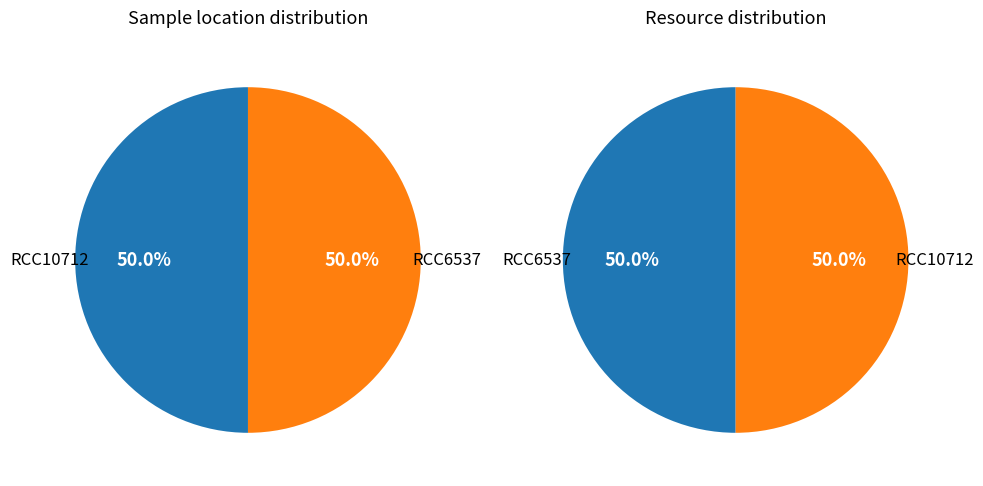

Which slice is the smallest?

RCC10712